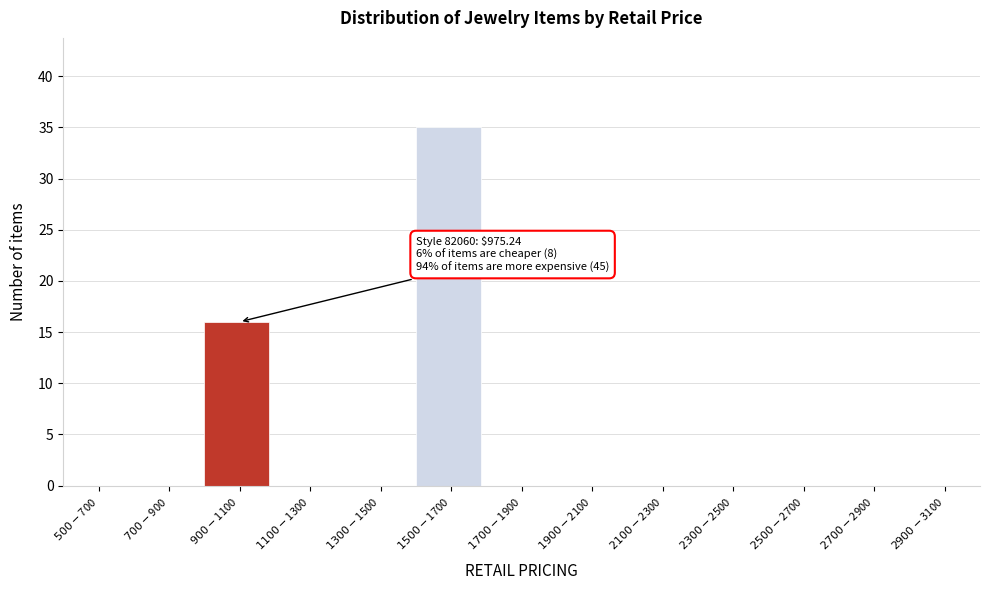

What is the maximum value shown in the chart?

35